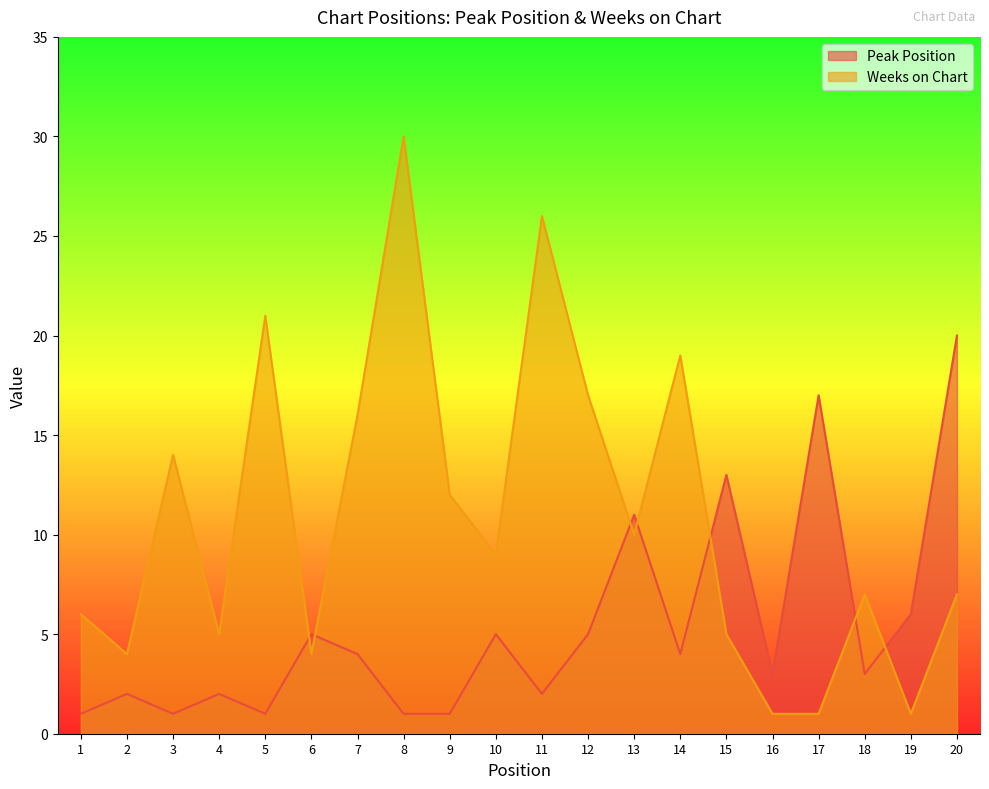

What is the sum of all Peak Position values?

107